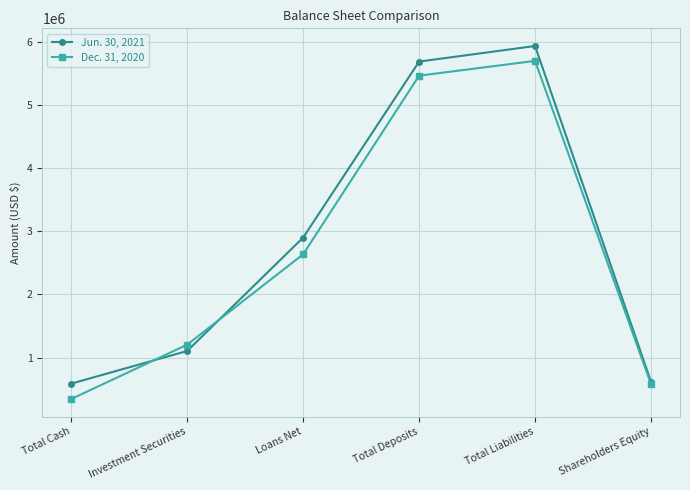

True or false: Dec. 31, 2020 has more than 0 points higher than both neighbors.

True